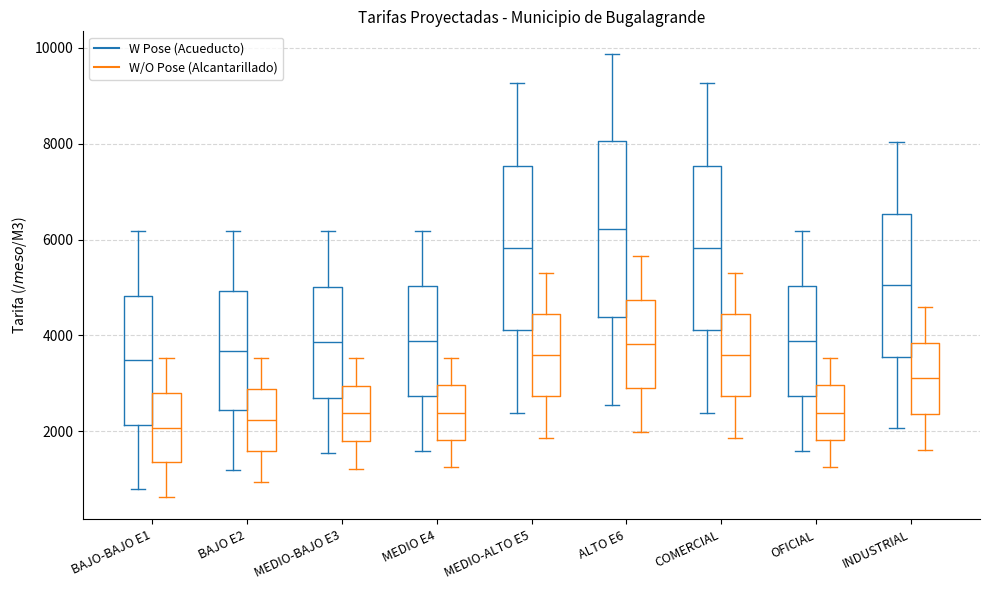

Reading left to right, read every box against the y-axis: the position of its median line, the range the box covers, and the ends of its whiskers. The values are not printed on the chart, so give them approximately, as read against the axis.

BAJO-BAJO E1 (W Pose (Acueducto)): median 3400, box 2200 to 4800, whiskers 800 to 6200
BAJO-BAJO E1 (W/O Pose (Alcantarillado)): median 2000, box 1400 to 2800, whiskers 600 to 3600
BAJO E2 (W Pose (Acueducto)): median 3600, box 2400 to 5000, whiskers 1200 to 6200
BAJO E2 (W/O Pose (Alcantarillado)): median 2200, box 1600 to 2800, whiskers 1000 to 3600
MEDIO-BAJO E3 (W Pose (Acueducto)): median 3800, box 2800 to 5000, whiskers 1600 to 6200
MEDIO-BAJO E3 (W/O Pose (Alcantarillado)): median 2400, box 1800 to 3000, whiskers 1200 to 3600
MEDIO E4 (W Pose (Acueducto)): median 3800, box 2800 to 5000, whiskers 1600 to 6200
MEDIO E4 (W/O Pose (Alcantarillado)): median 2400, box 1800 to 3000, whiskers 1200 to 3600
MEDIO-ALTO E5 (W Pose (Acueducto)): median 5800, box 4200 to 7600, whiskers 2400 to 9200
MEDIO-ALTO E5 (W/O Pose (Alcantarillado)): median 3600, box 2800 to 4400, whiskers 1800 to 5200
ALTO E6 (W Pose (Acueducto)): median 6200, box 4400 to 8000, whiskers 2600 to 9800
ALTO E6 (W/O Pose (Alcantarillado)): median 3800, box 3000 to 4800, whiskers 2000 to 5600
COMERCIAL (W Pose (Acueducto)): median 5800, box 4200 to 7600, whiskers 2400 to 9200
COMERCIAL (W/O Pose (Alcantarillado)): median 3600, box 2800 to 4400, whiskers 1800 to 5200
OFICIAL (W Pose (Acueducto)): median 3800, box 2800 to 5000, whiskers 1600 to 6200
OFICIAL (W/O Pose (Alcantarillado)): median 2400, box 1800 to 3000, whiskers 1200 to 3600
INDUSTRIAL (W Pose (Acueducto)): median 5000, box 3600 to 6600, whiskers 2000 to 8000
INDUSTRIAL (W/O Pose (Alcantarillado)): median 3200, box 2400 to 3800, whiskers 1600 to 4600